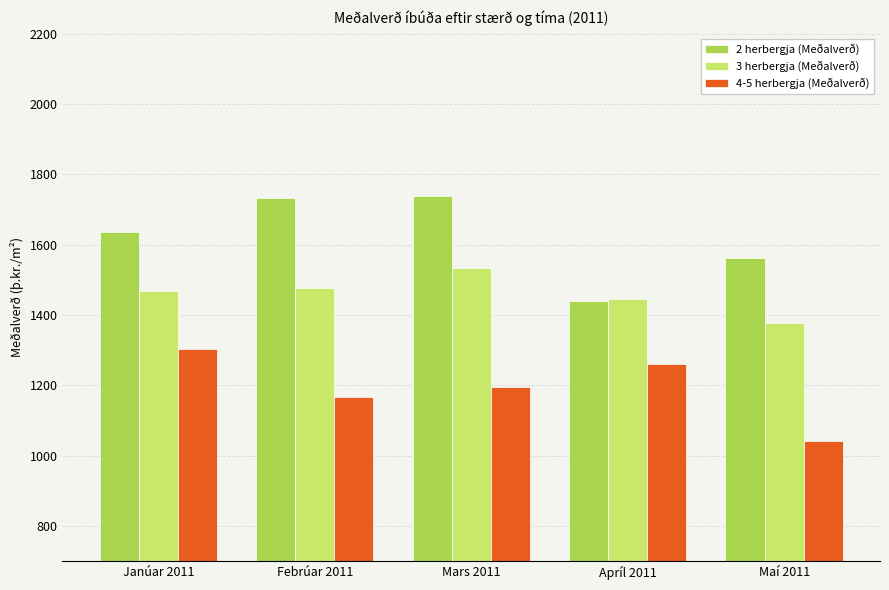

What is the sum of the 3 herbergja (Meðalverð) values at Febrúar 2011 and Janúar 2011?

2947.0